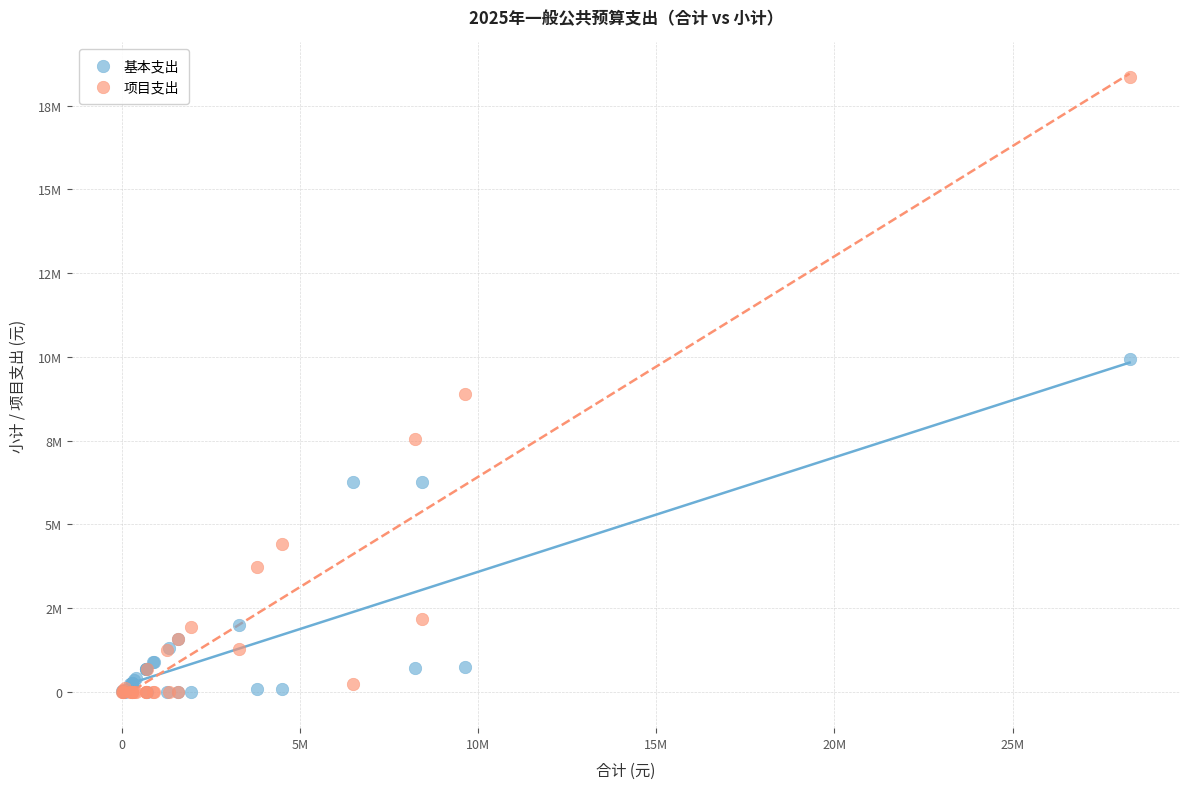

Which series has the largest Y range (max minus min)?

项目支出